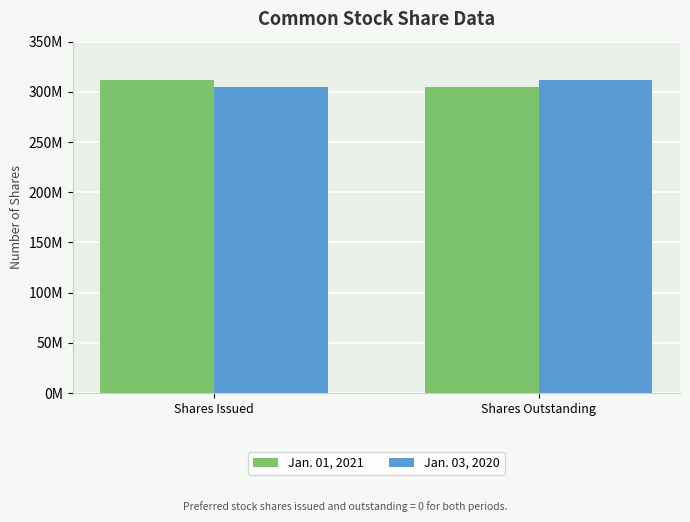

Which label corresponds to the largest value in the chart?

Shares Issued